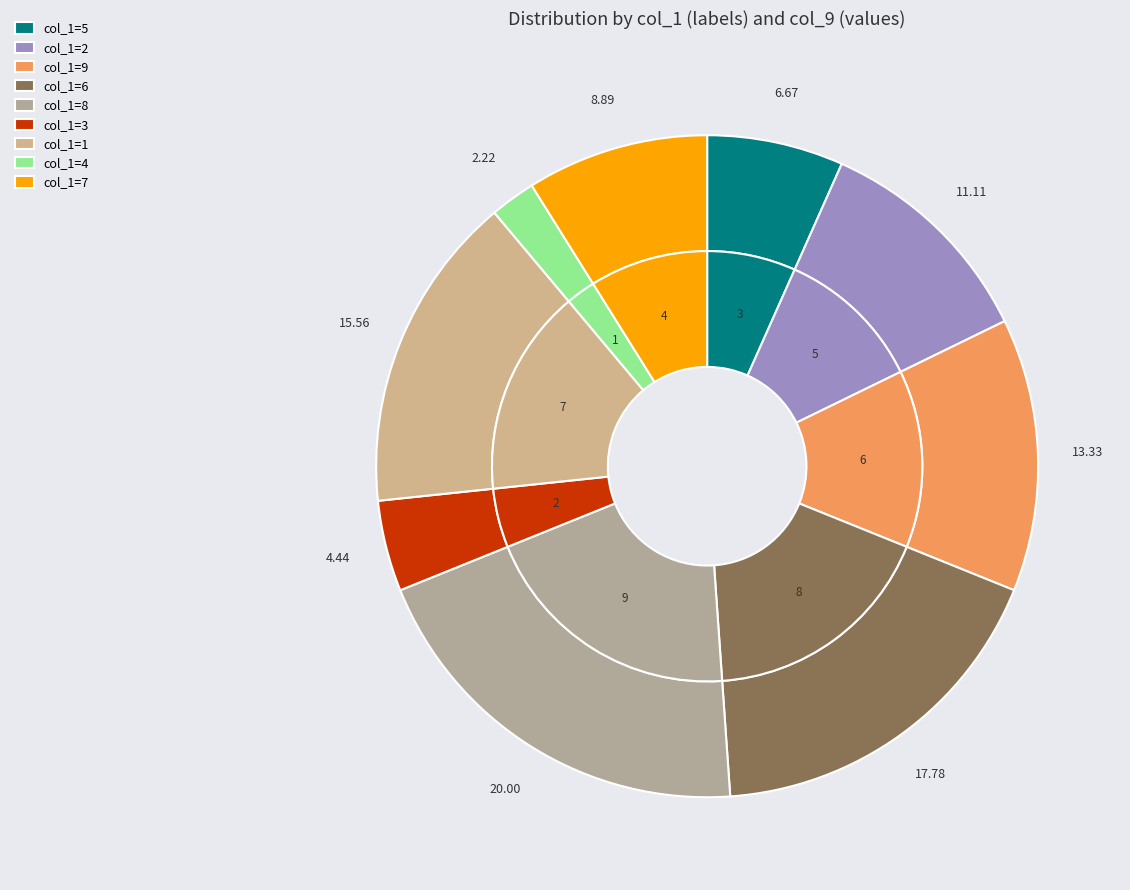

Is it true that 9 is 23% of the pie?

False